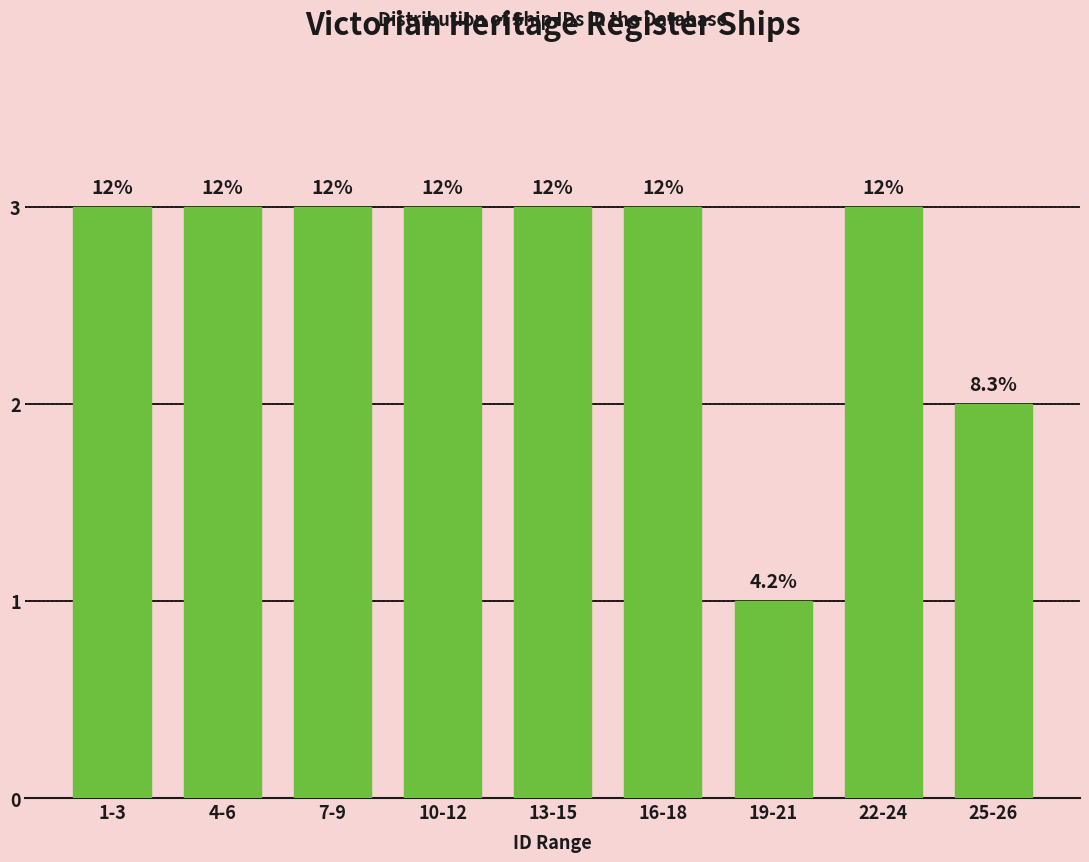

Does the chart contain any negative values?

No